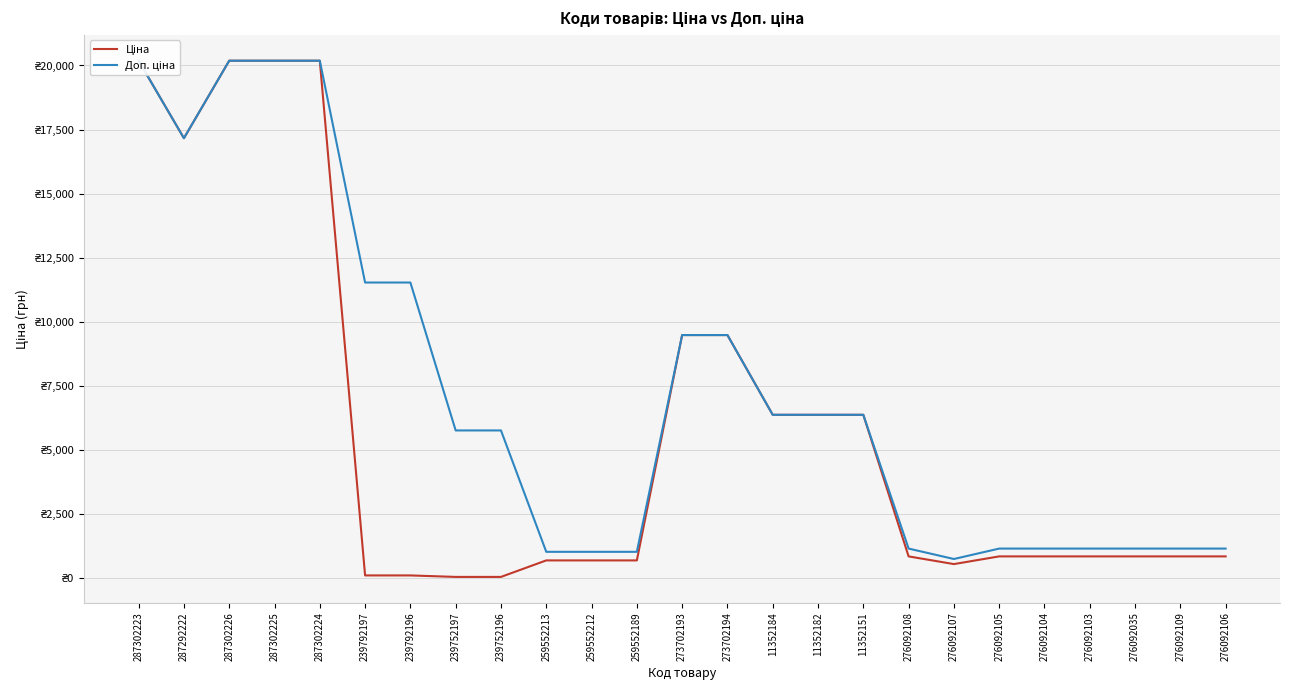

Rank the series by their maximum value, from highest to lowest.

Ціна, Доп. ціна